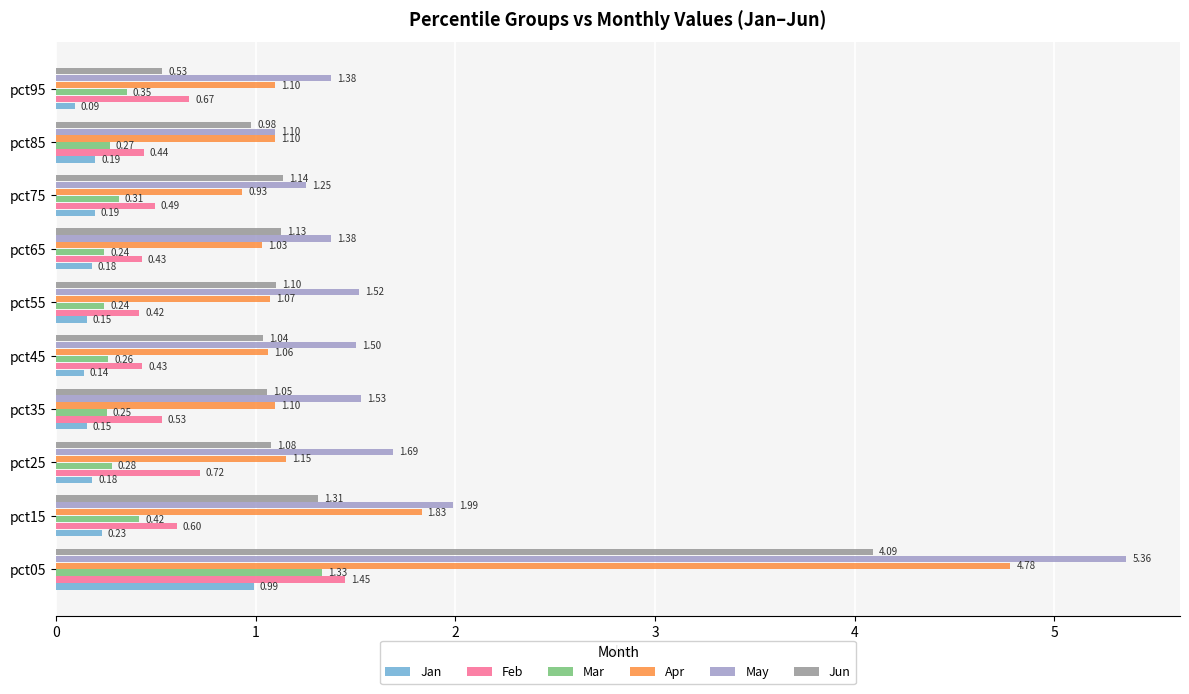

What is the difference between the maximum and minimum values in the May series?

4.3